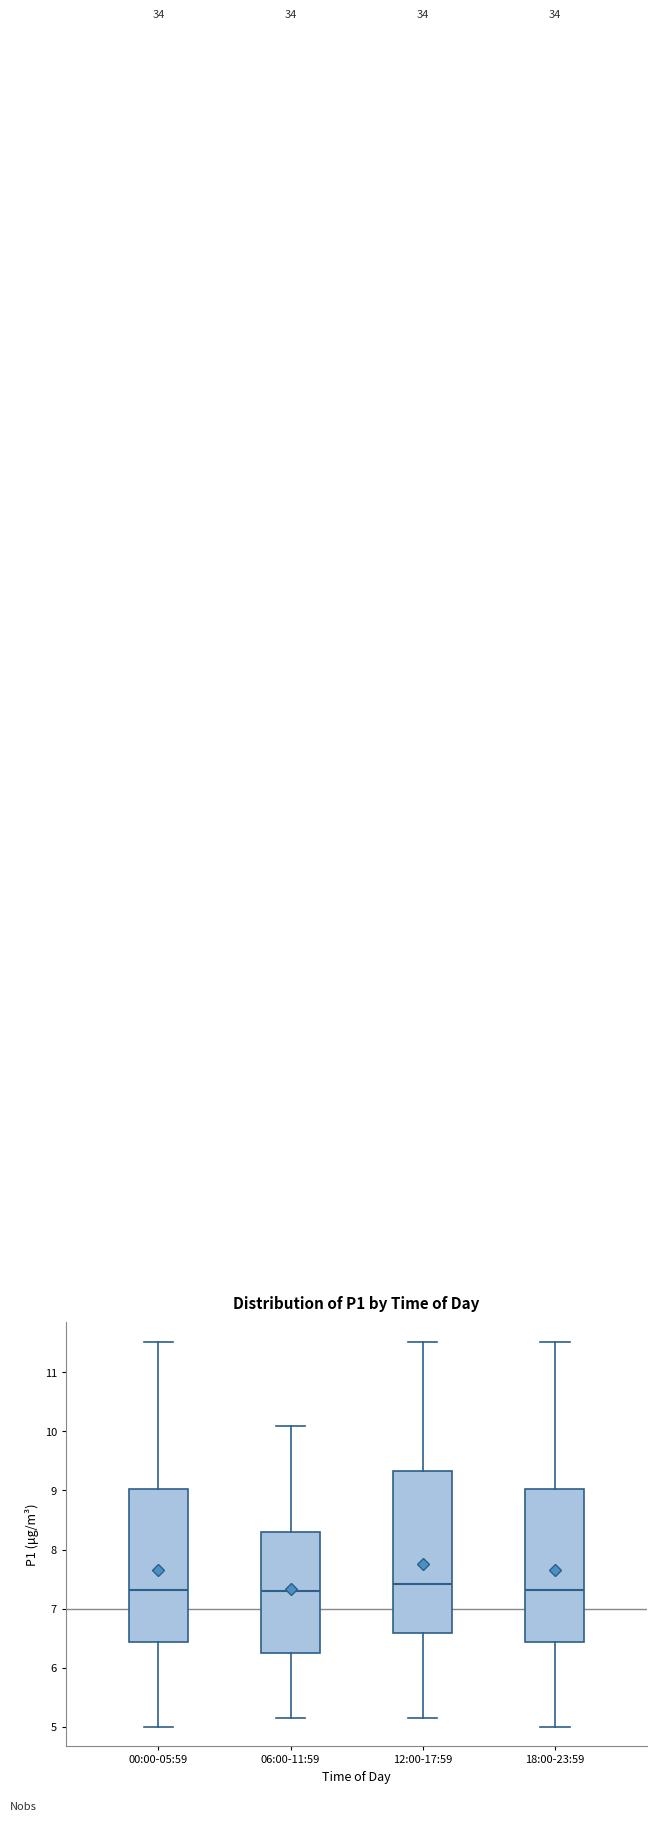

Reading left to right, transcribe this box plot: for each box, give where its median line is, the range the box spans, and where its two whiskers end, as read against the y-axis. The values are not printed on the chart, so give them approximately, as read against the axis.

00:00-05:59: median 7.3, box 6.4 to 9.0, whiskers 5.0 to 11.5
06:00-11:59: median 7.3, box 6.2 to 8.3, whiskers 5.2 to 10.1
12:00-17:59: median 7.4, box 6.6 to 9.3, whiskers 5.2 to 11.5
18:00-23:59: median 7.3, box 6.4 to 9.0, whiskers 5.0 to 11.5